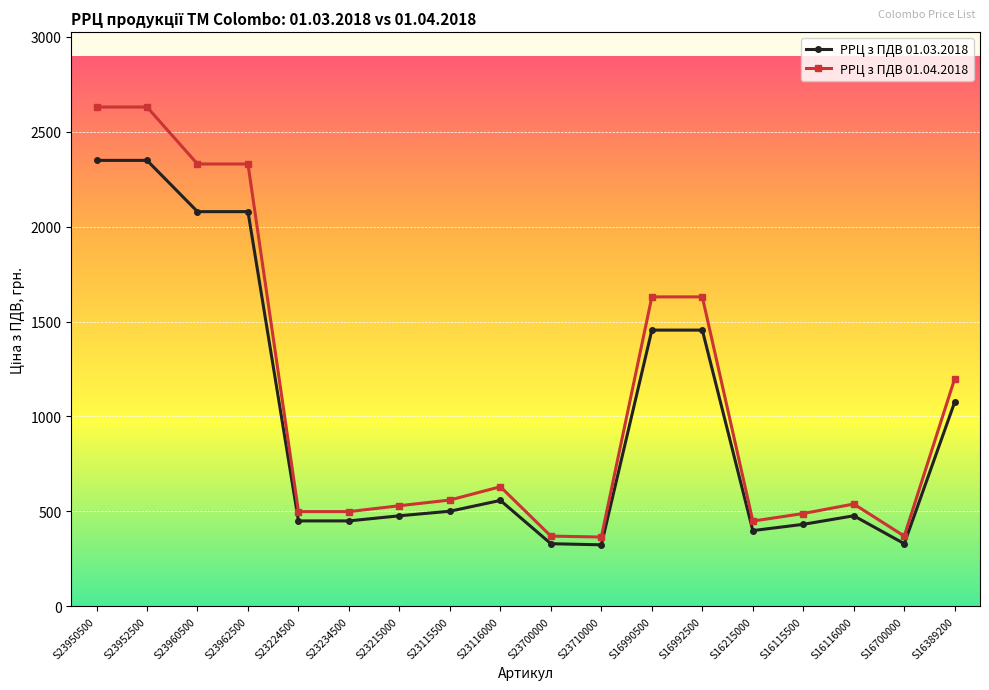

The РРЦ з ПДВ 01.03.2018 series shows 330 at S23700000. True or false?

True